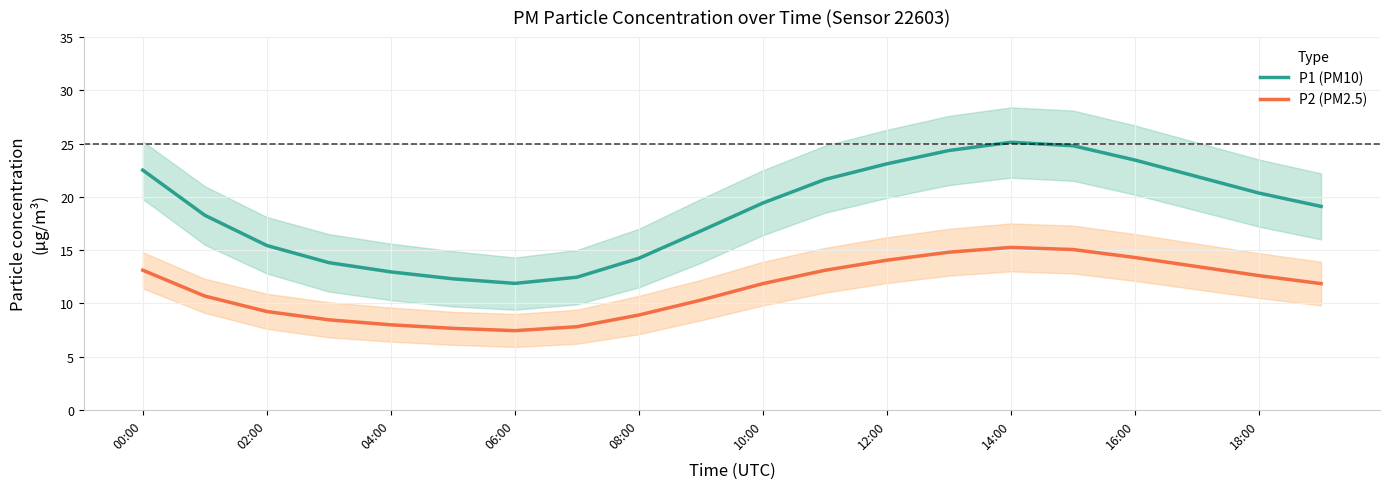

True or false: P1 (PM10) has a value of 27.8 at 10:00.

False